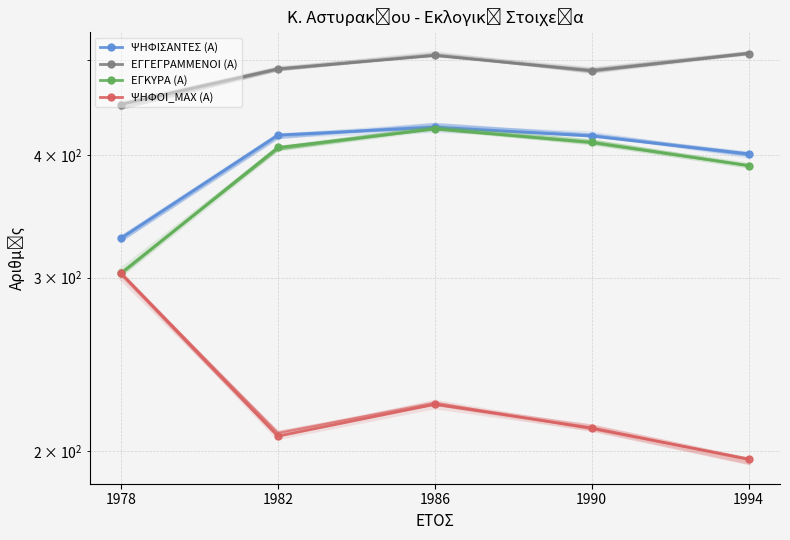

Where is ΨΗΦΟΙ_MAX (Α) nearest to the value 249?

1986